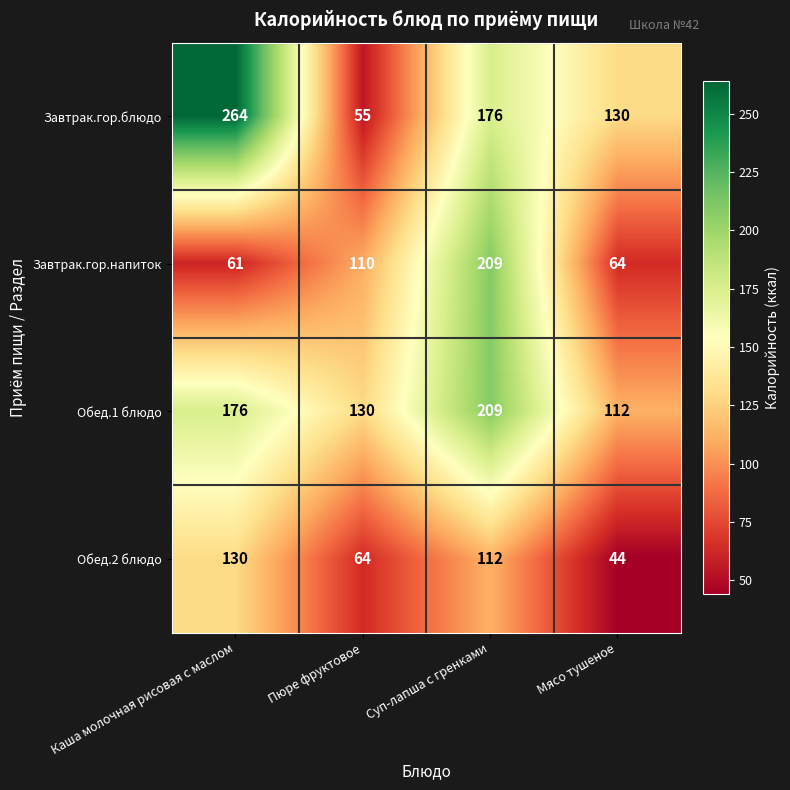

Reading left to right, transcribe all the data shown in this chart.

Завтрак.гор.блюдо: Каша молочная рисовая с маслом=264	Пюре фруктовое=55	Суп-лапша с гренками=176	Мясо тушеное=130
Завтрак.гор.напиток: Каша молочная рисовая с маслом=61	Пюре фруктовое=110	Суп-лапша с гренками=209	Мясо тушеное=64
Обед.1 блюдо: Каша молочная рисовая с маслом=176	Пюре фруктовое=130	Суп-лапша с гренками=209	Мясо тушеное=112
Обед.2 блюдо: Каша молочная рисовая с маслом=130	Пюре фруктовое=64	Суп-лапша с гренками=112	Мясо тушеное=44